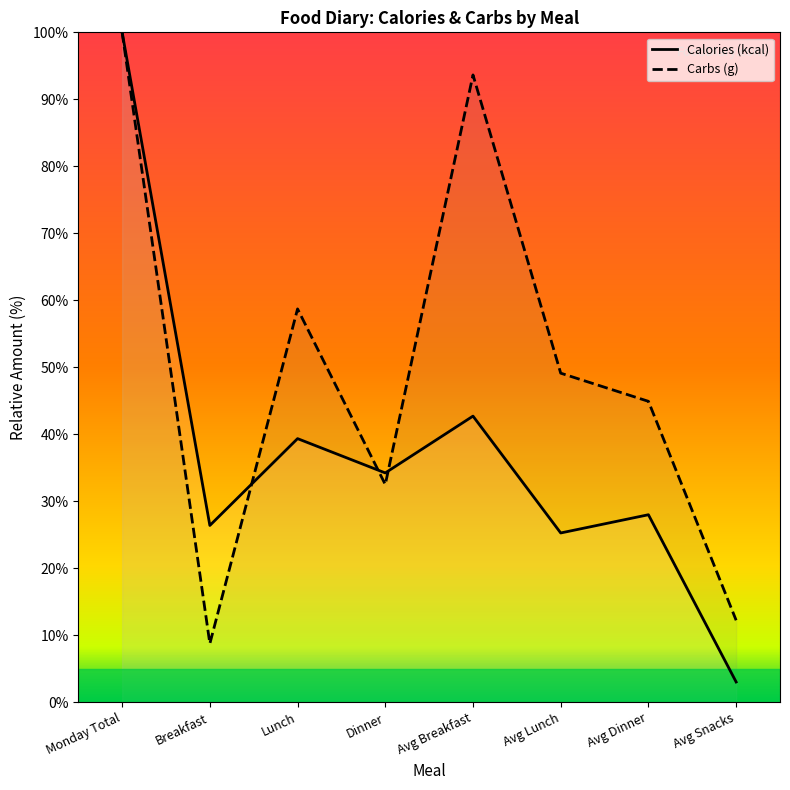

The value of Calories (kcal) at Lunch is 39.4. True or false?

True